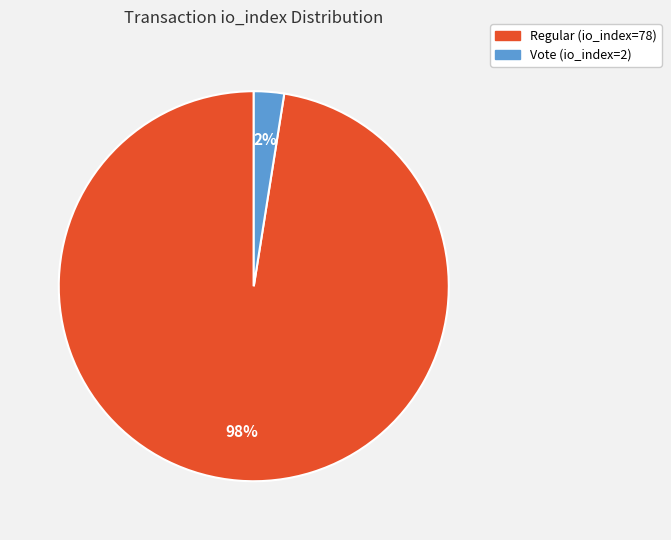

Does Regular (io_index=78) represent more than half of the total?

Yes